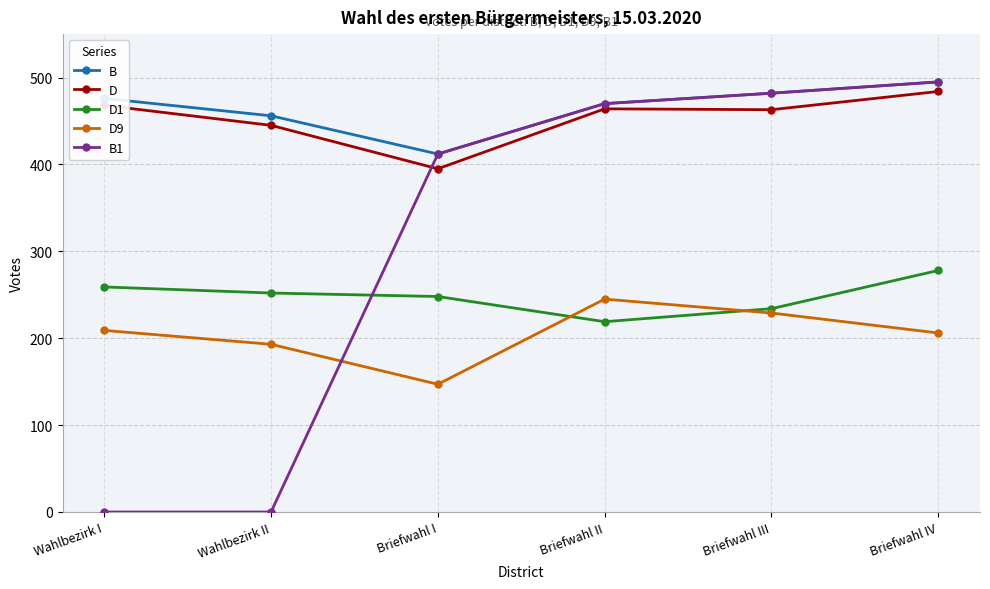

What are all the series names shown in the legend?

B, D, D1, D9, B1